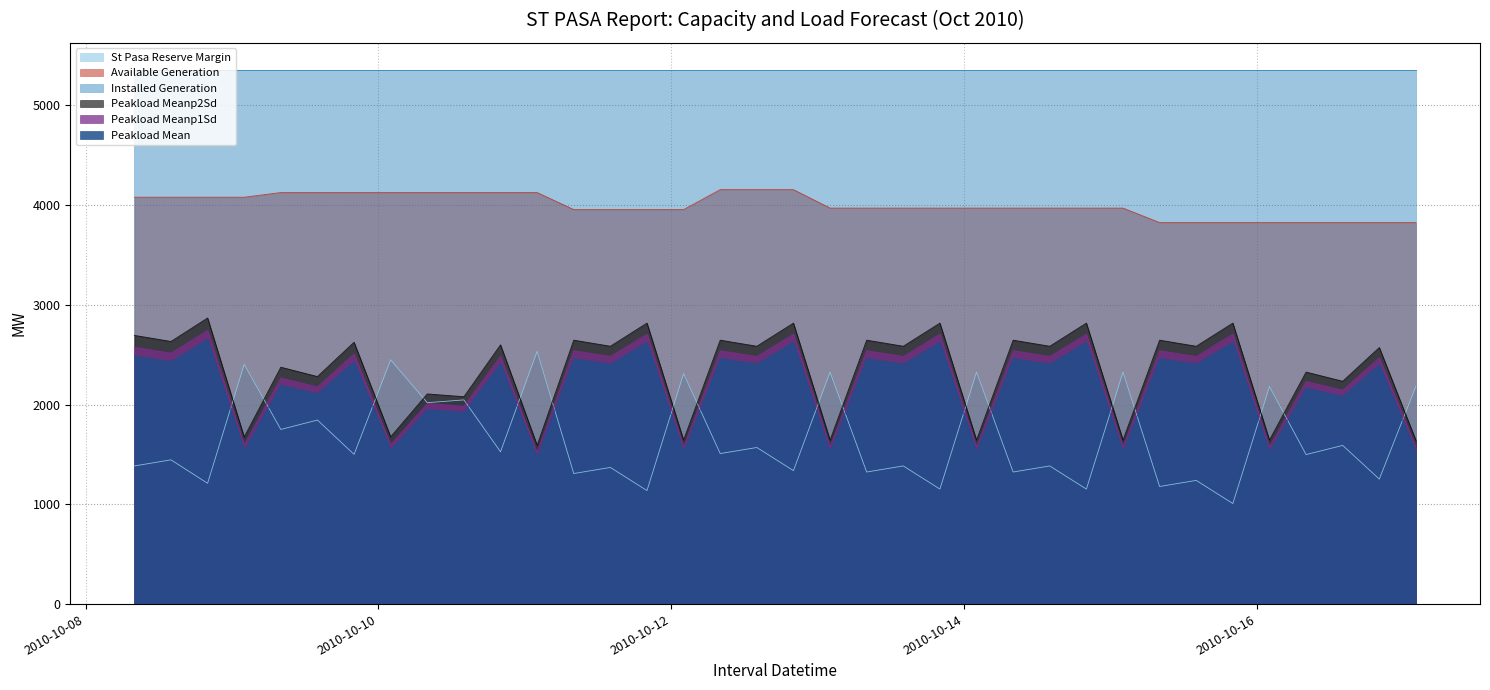

True or false: PEAKLOAD_MEANP2SD and PEAKLOAD_MEANP1SD intersect in this chart.

False